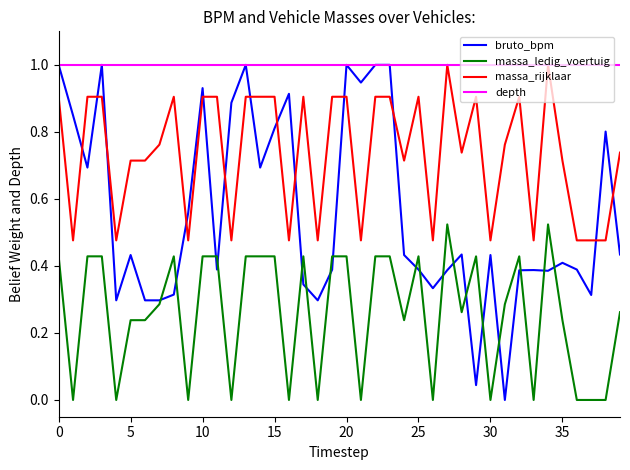

Which series has the widest spread of values?

bruto_bpm